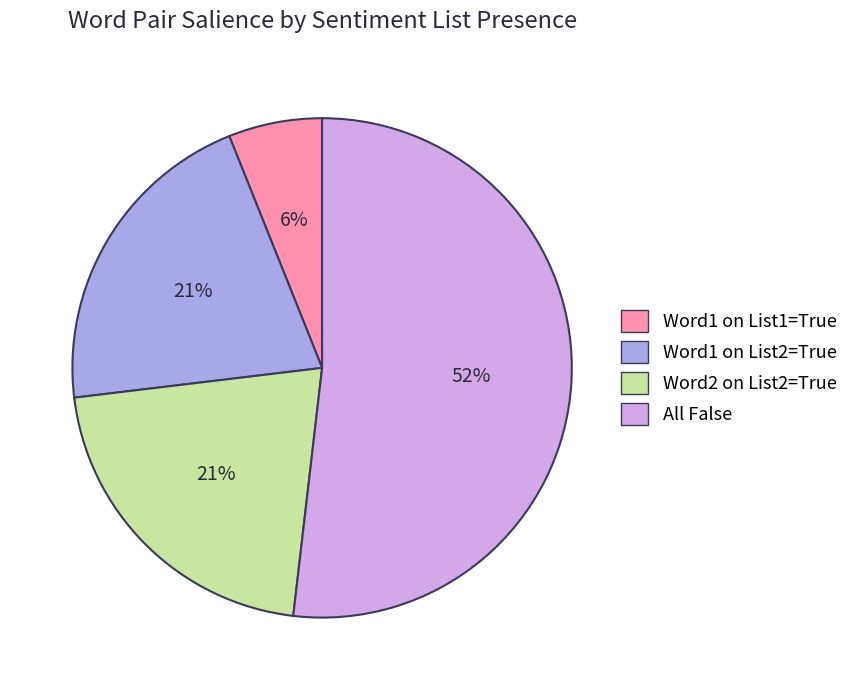

To the nearest percent, what is the difference between the largest and smallest slice percentages?

46%